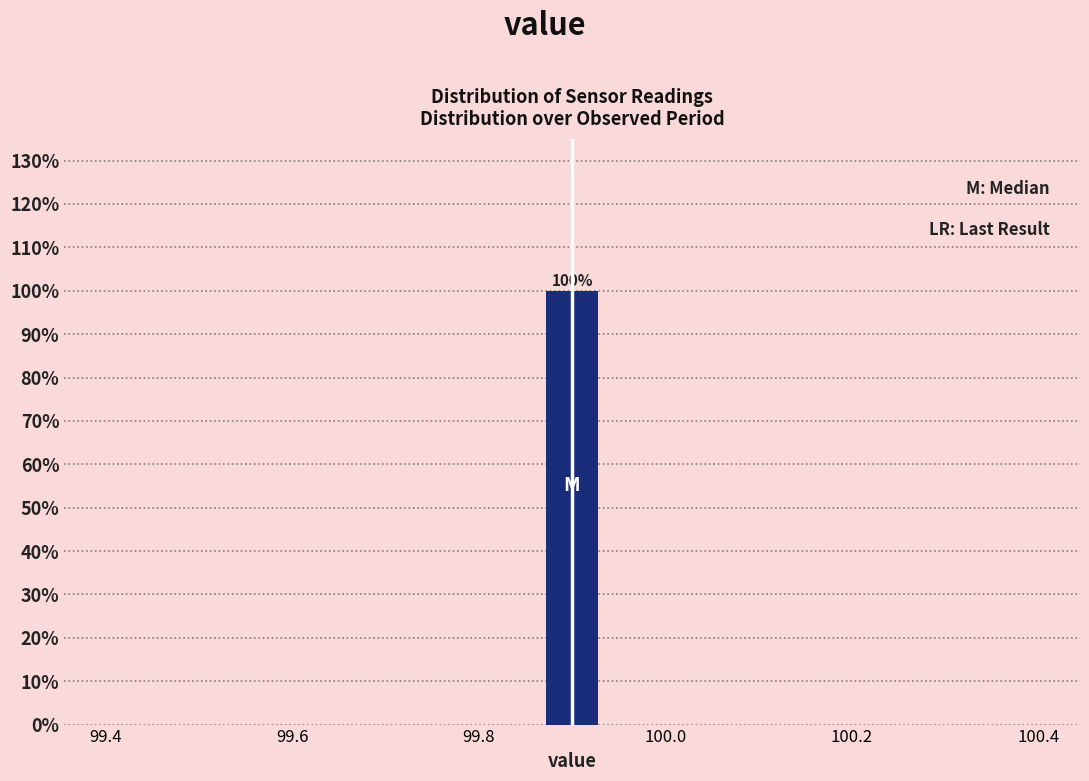

Read against the x-axis, roughly where is the centre of the tallest bar?

99.90